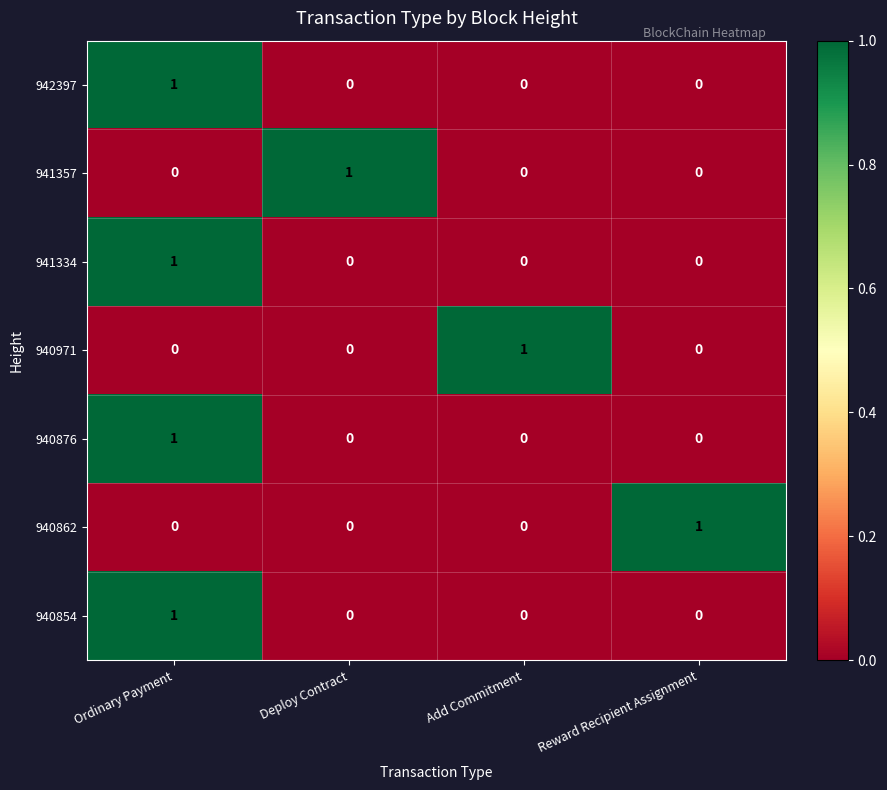

At which category is the sum across all series the highest?

Ordinary Payment